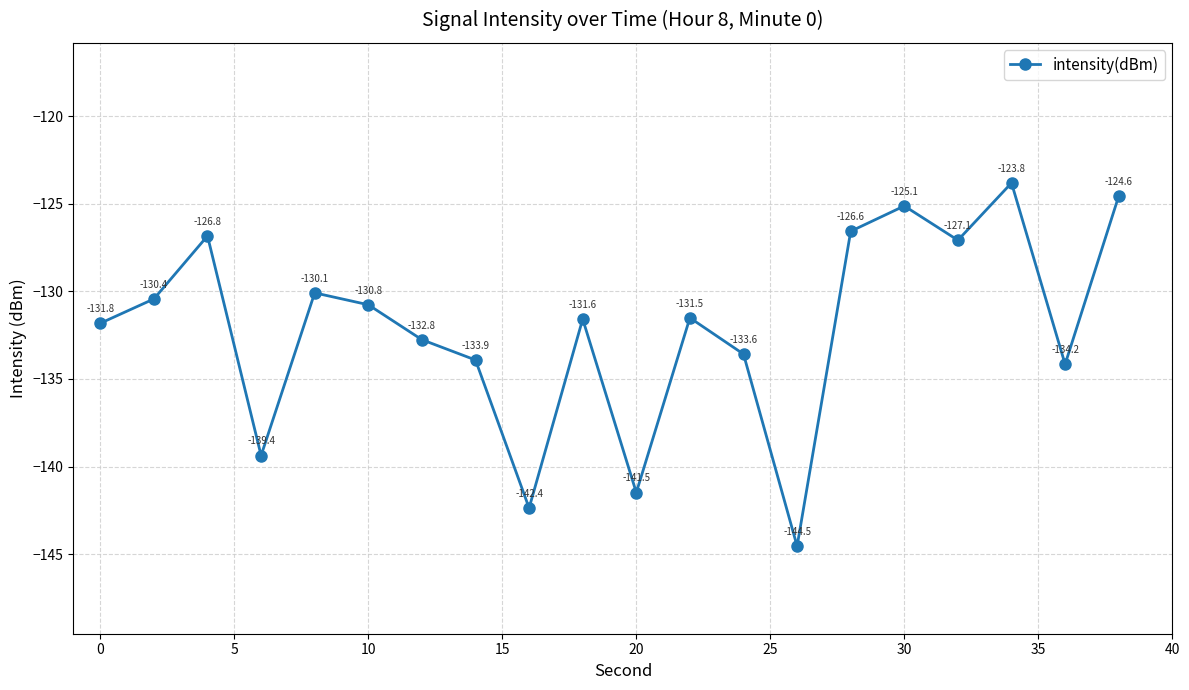

How many categories are shown in the chart?

20